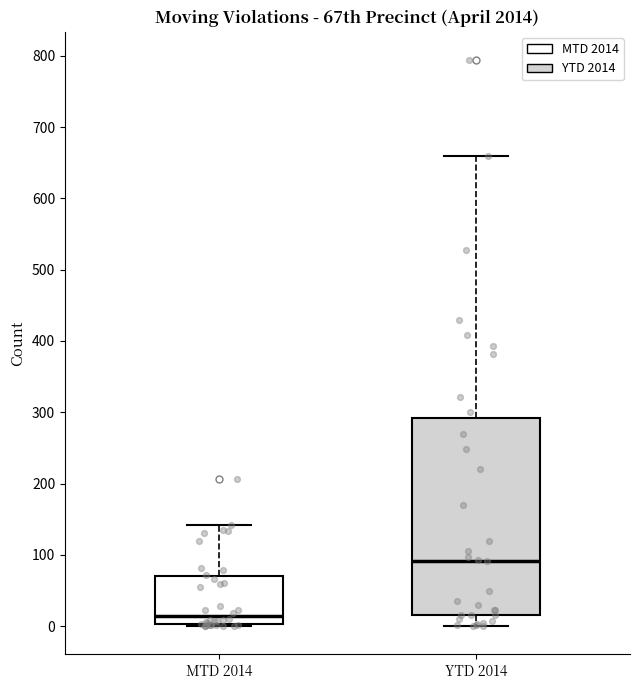

Which box has the highest median line?

YTD 2014